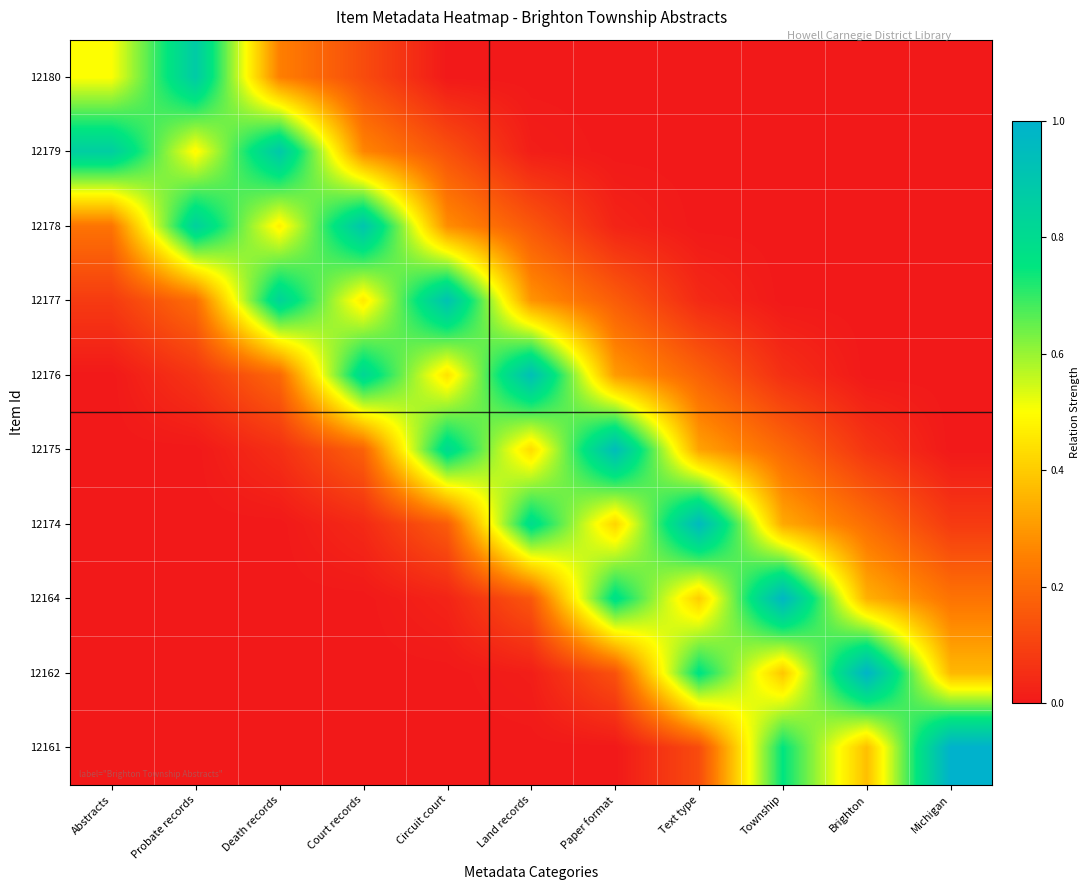

Which series has the widest spread of values?

12161